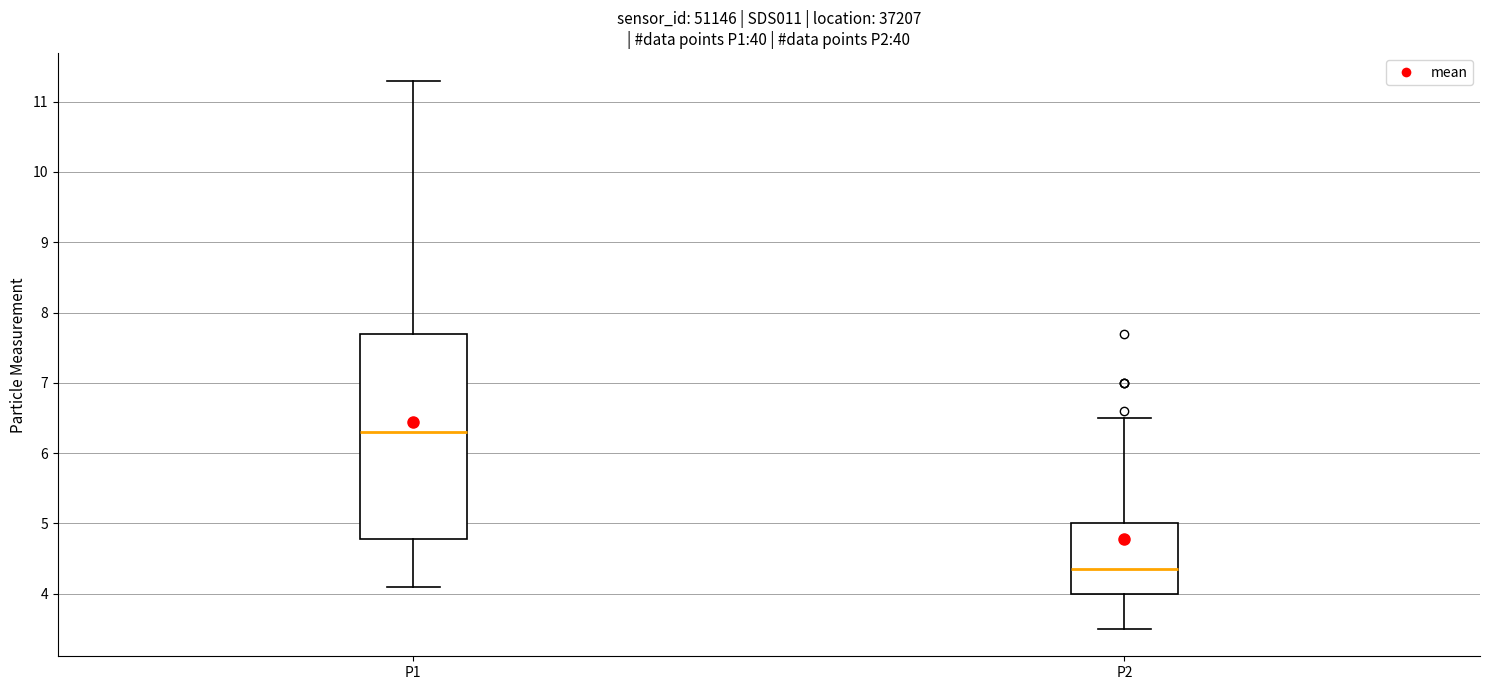

Which box's median line is the lowest?

P2